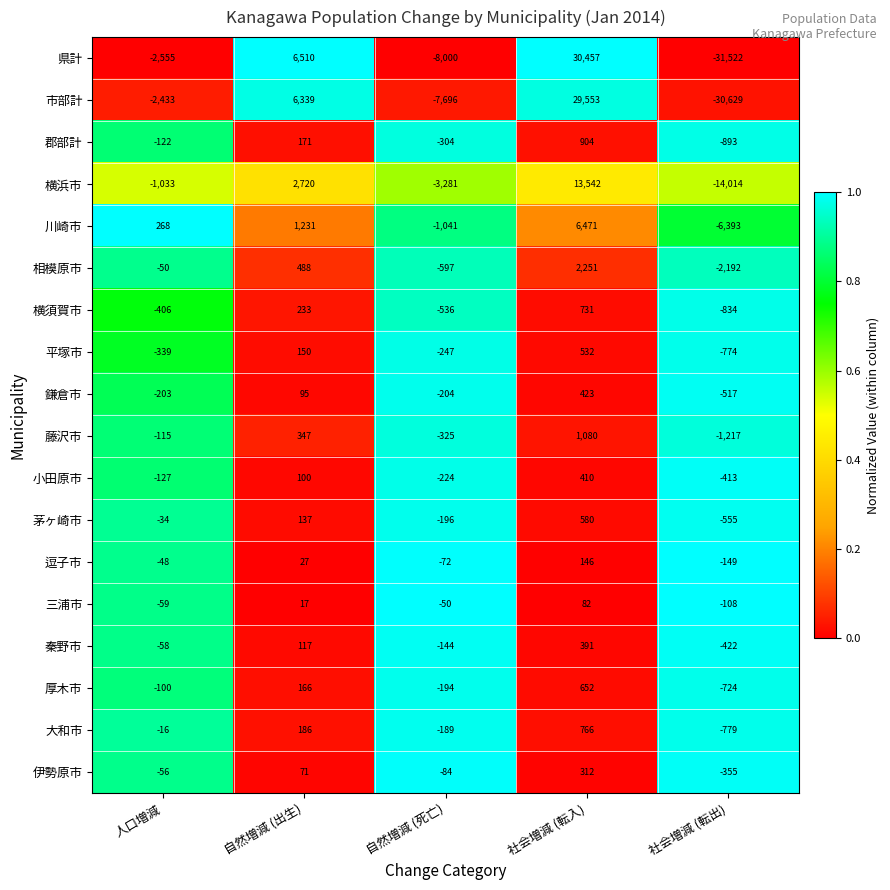

Rank the series at 自然増減 (死亡) from highest to lowest value.

三浦市, 逗子市, 伊勢原市, 秦野市, 大和市, 厚木市, 茅ヶ崎市, 鎌倉市, 小田原市, 平塚市, 郡部計, 藤沢市, 横須賀市, 相模原市, 川崎市, 横浜市, 市部計, 県計